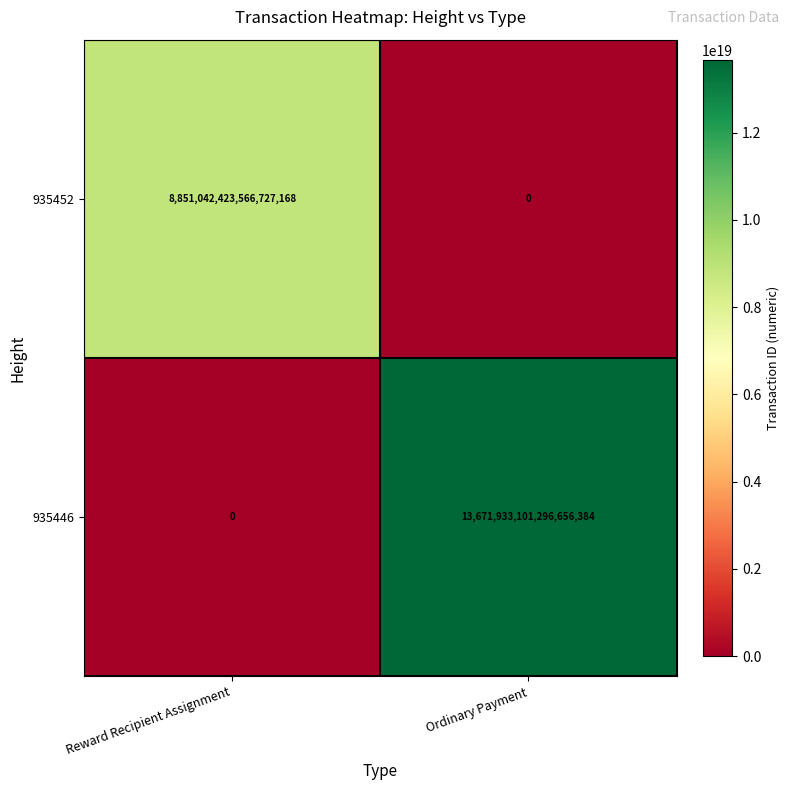

Count the number of data series in this chart.

2